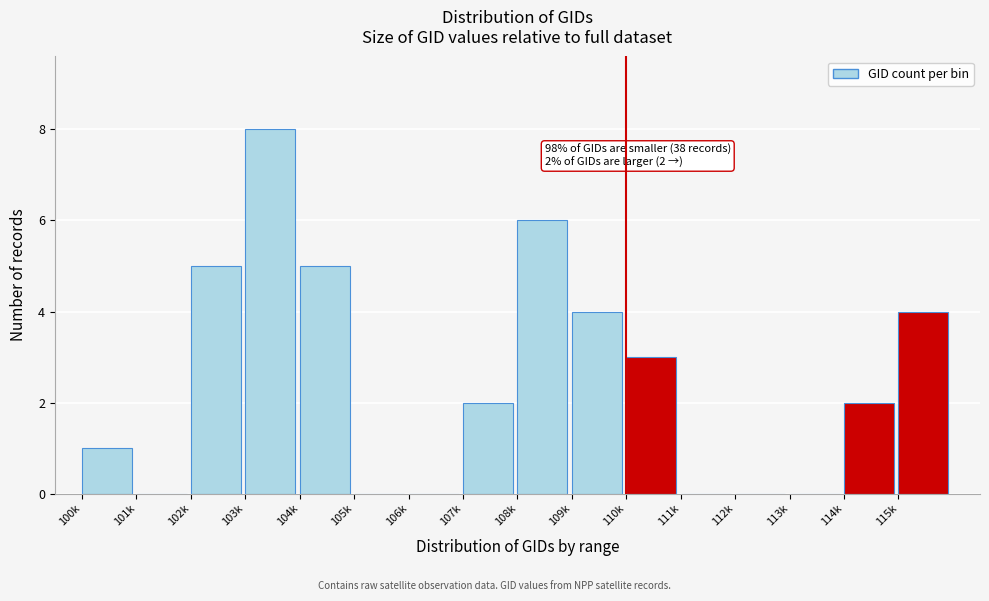

Reading left to right, list all the values displayed in this chart.

100k=1	101k=0	102k=5	103k=8	104k=5	105k=0	106k=0	107k=2	108k=6	109k=4	110k=3	111k=0	112k=0	113k=0	114k=2	115k=4